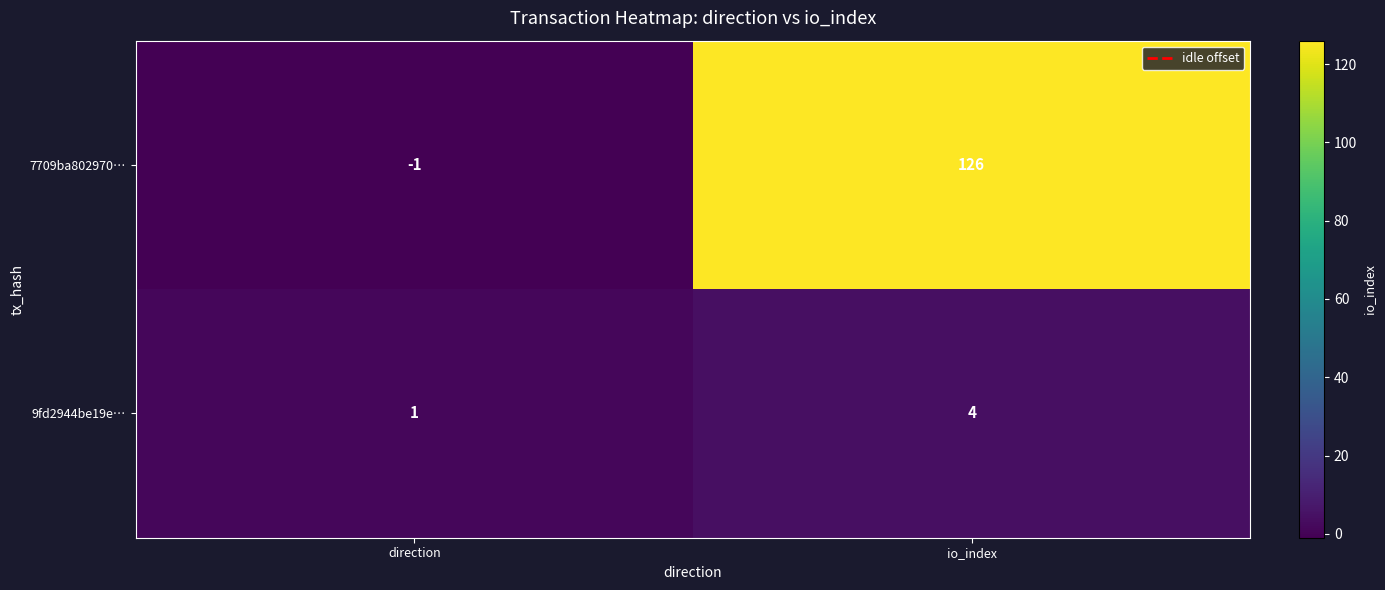

The value of 7709ba802970… at direction is -1. True or false?

True